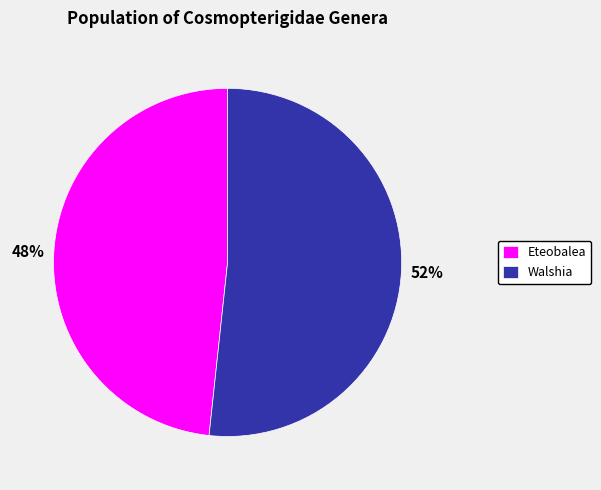

Count the number of slices in the pie.

2